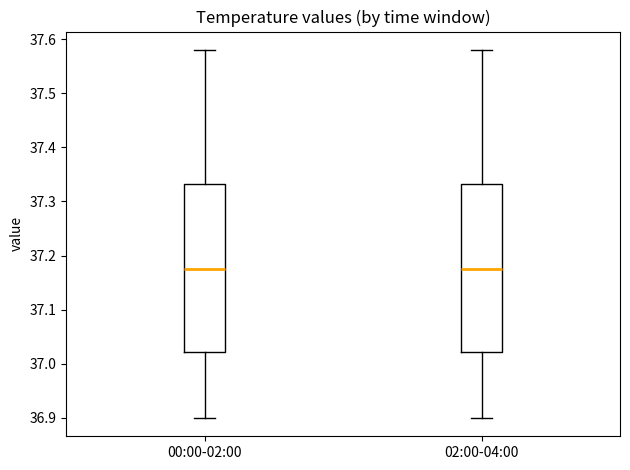

Where is the lower edge of the box for 02:00-04:00 on the y-axis? The values are not printed on the chart, so give them approximately, as read against the axis.

37.02